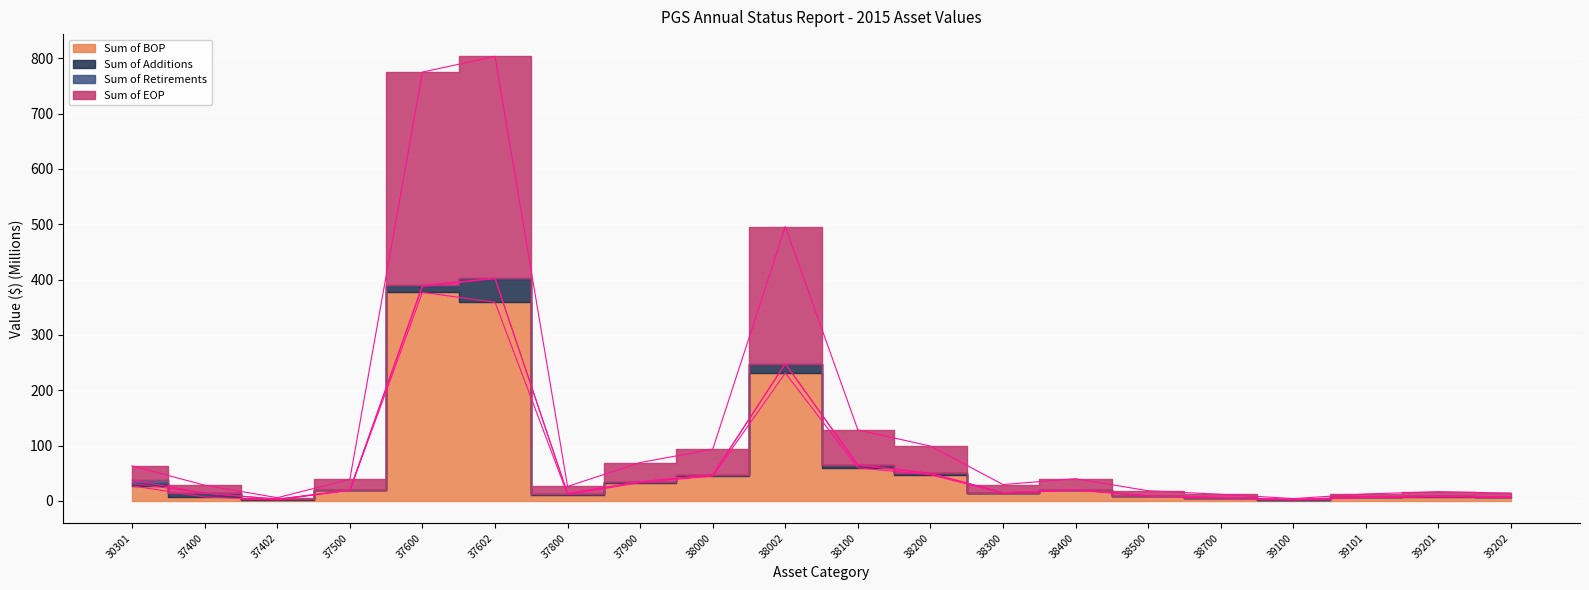

How many values in the Sum of BOP series are below 18?

10